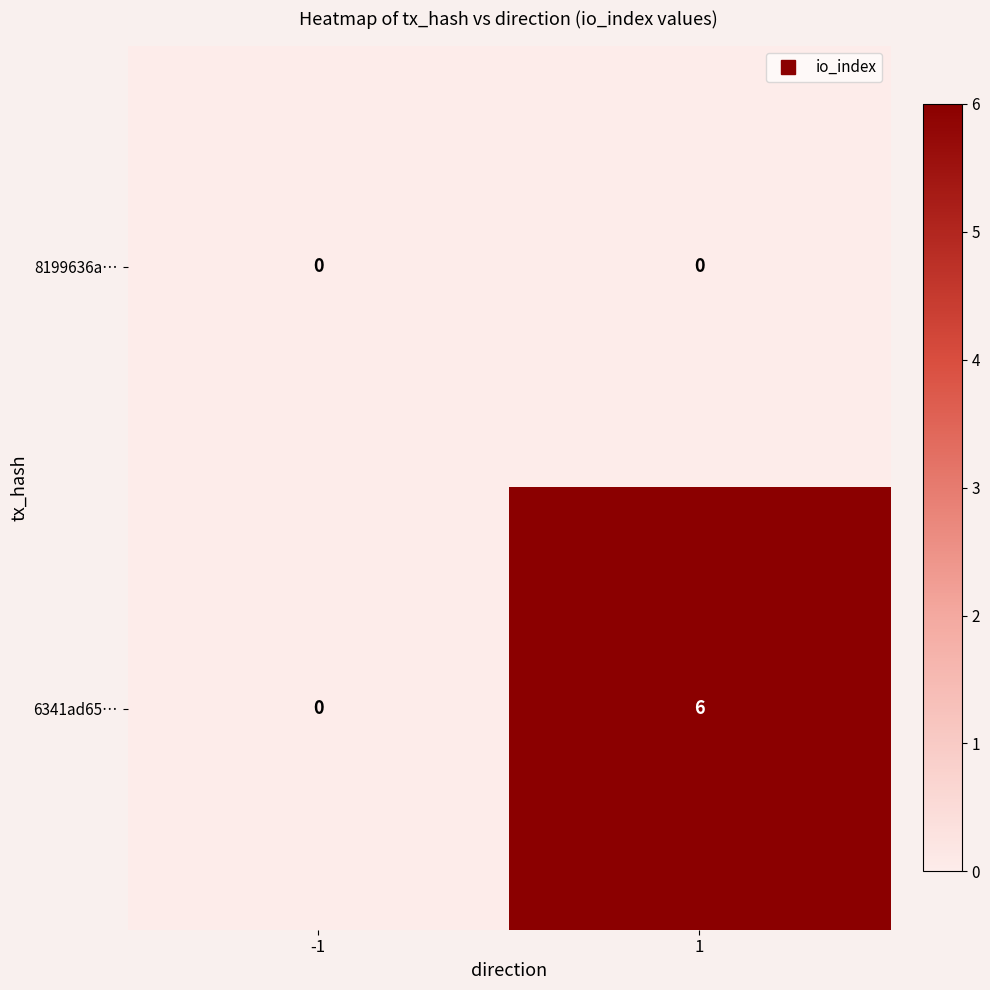

Rank the categories by 6341ad65… value from lowest to highest.

-1, 1